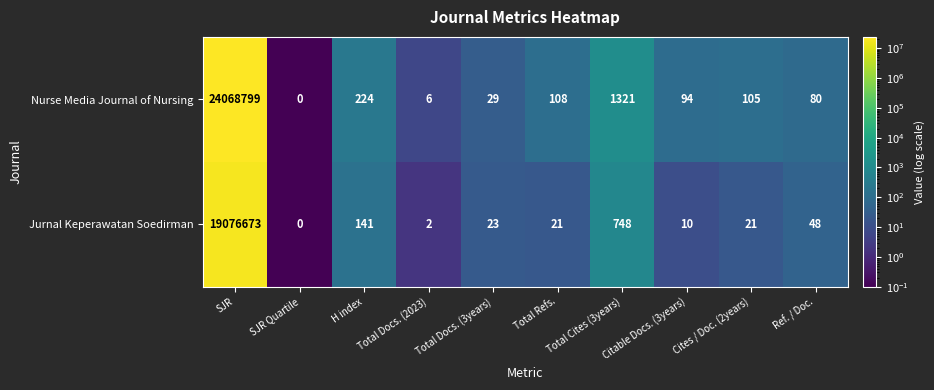

The value of Jurnal Keperawatan Soedirman at Total Docs. (3years) is 8. True or false?

False